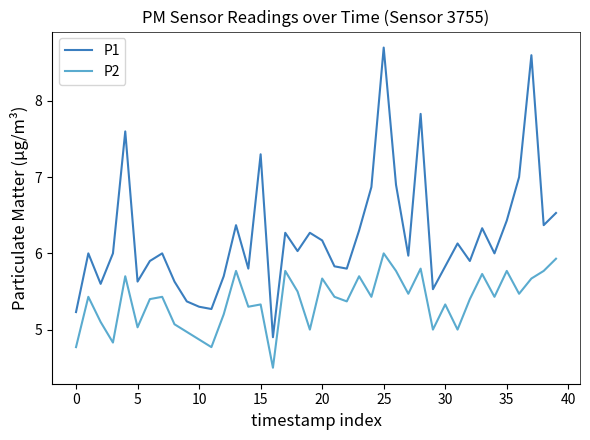

In P1, how many points are lower than both neighbors (excluding endpoints)?

12